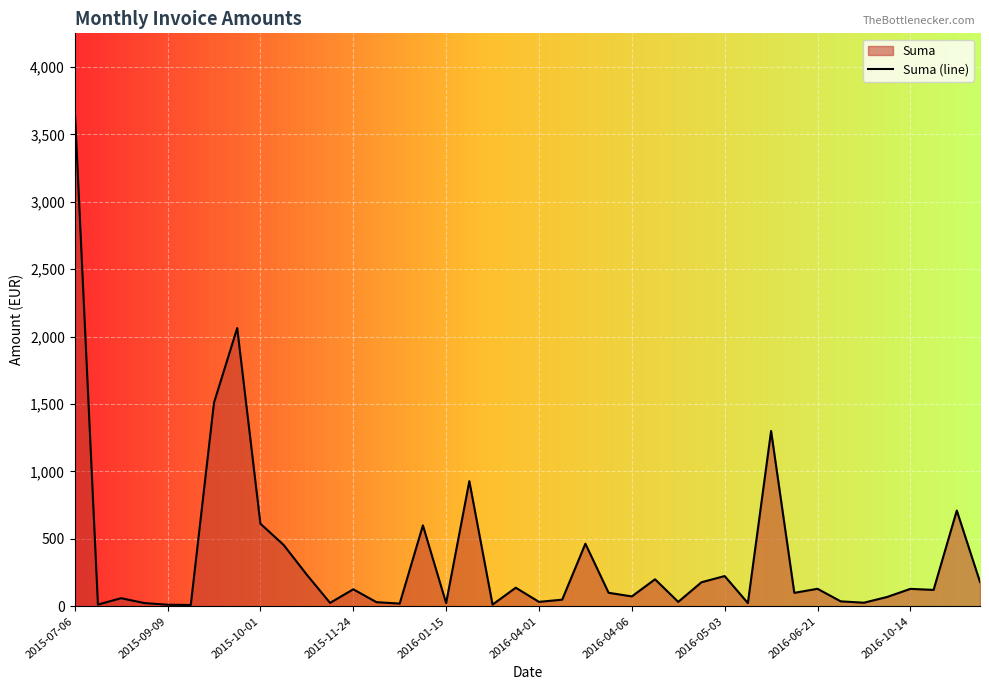

Where is the data nearest to the value 1852?

2015-09-23